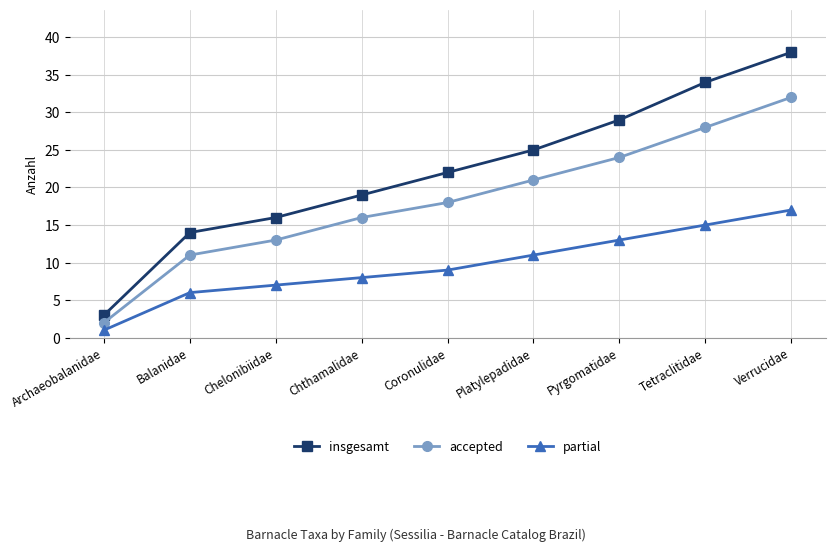

What is the highest value of the partial series?

17